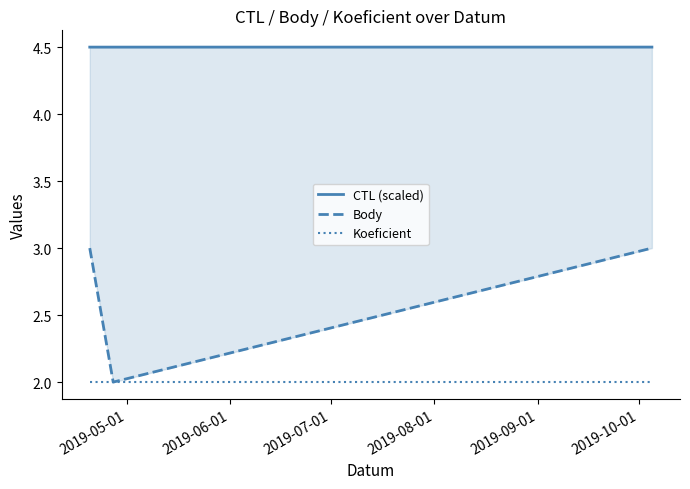

Does the chart have visible grid lines?

No